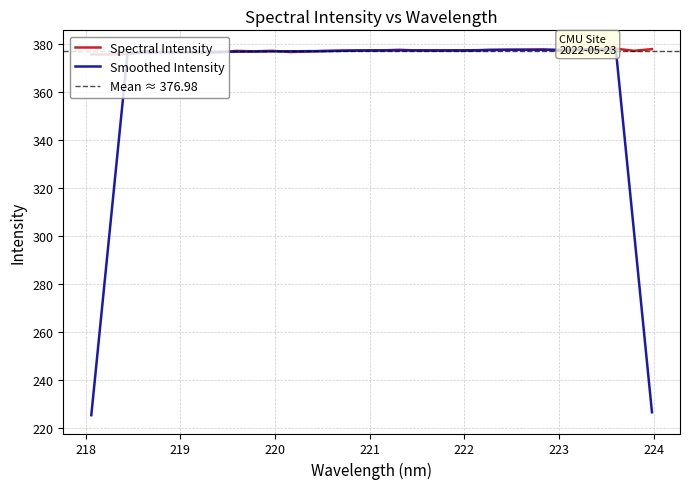

Which label corresponds to the largest value in the chart?

223.5987